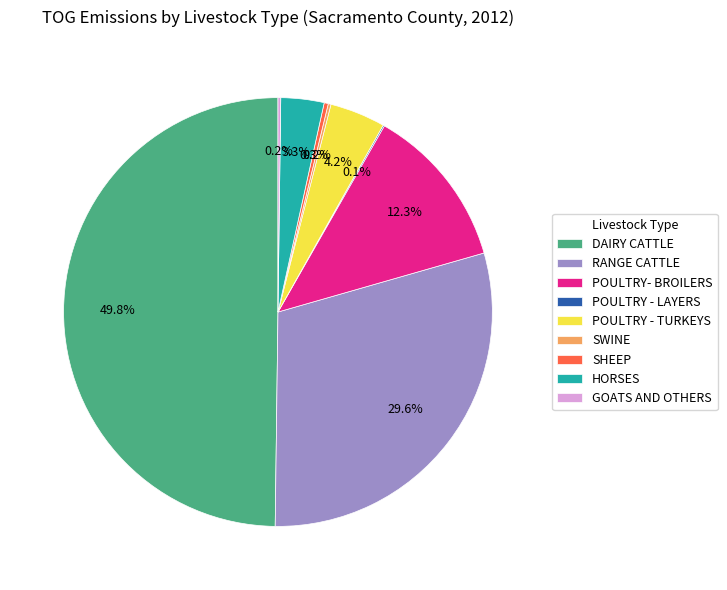

Which slice is the largest?

DAIRY CATTLE